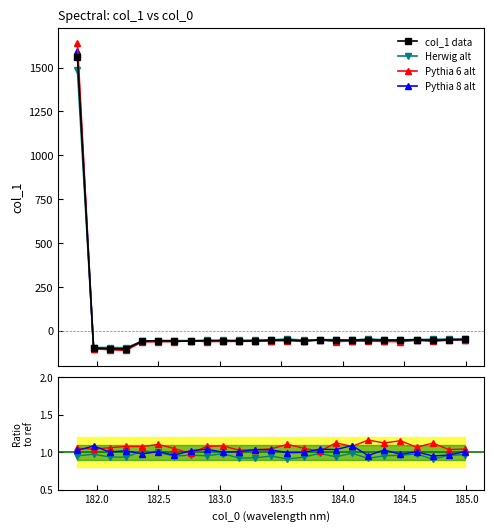

True or false: Pythia 6 alt and Herwig alt intersect in this chart.

False